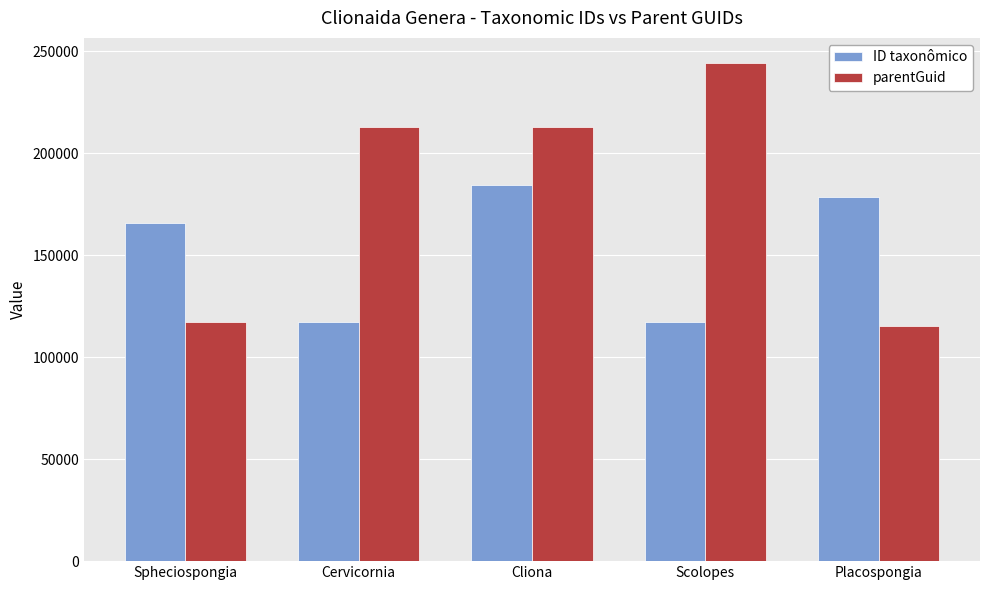

True or false: parentGuid has a value of 90844.8 at Cervicornia.

False